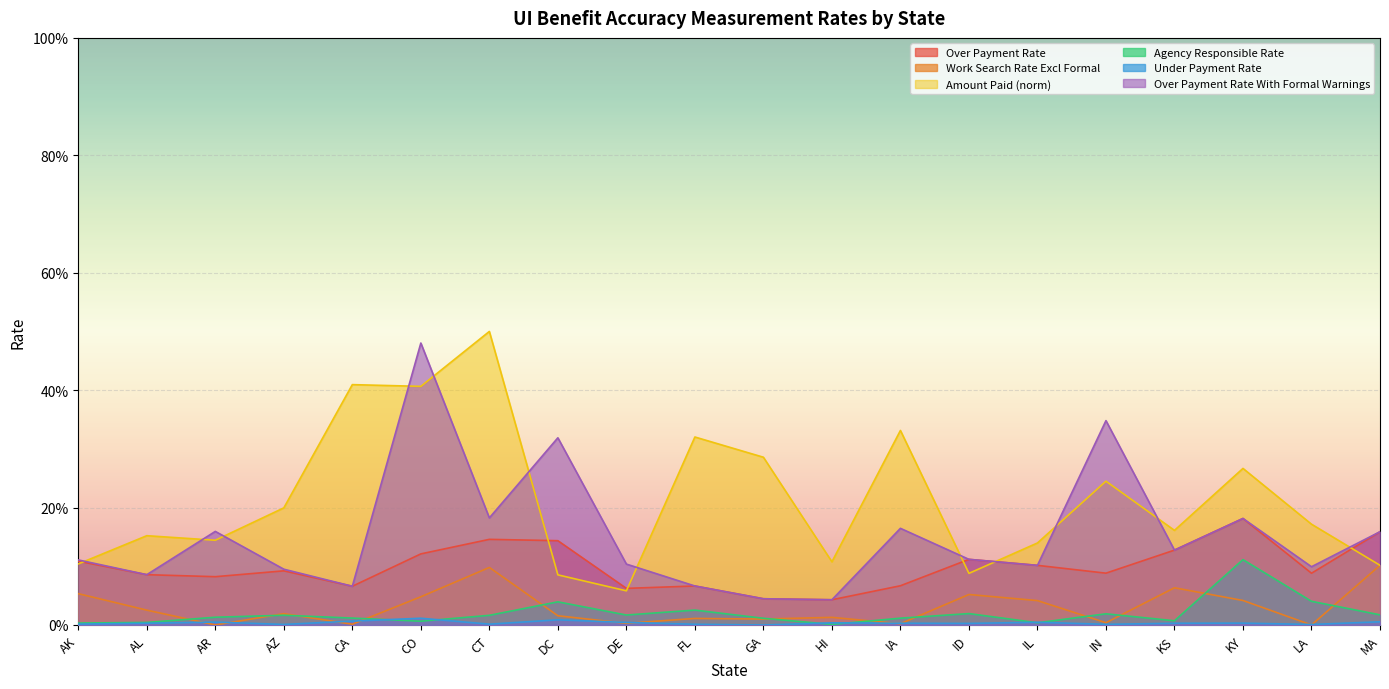

Is it true that Under Payment Rate equals 0.0 at CO?

False